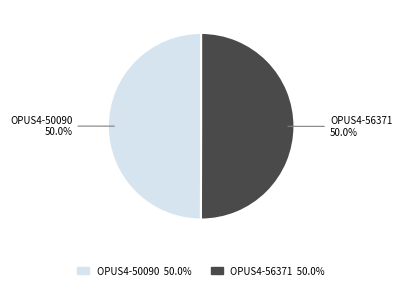

The OPUS4-50090 slice represents 50% of the pie. True or false?

True